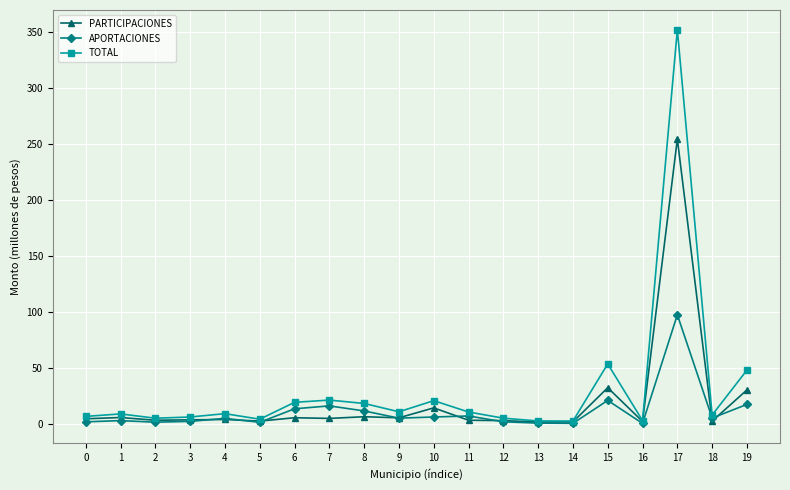

How many lines are shown in the chart?

3